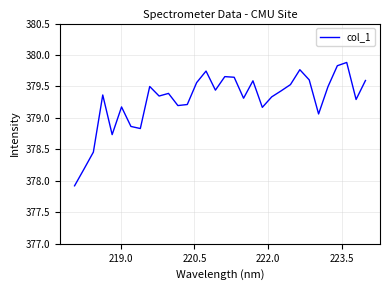

What is the greatest value displayed?

379.9